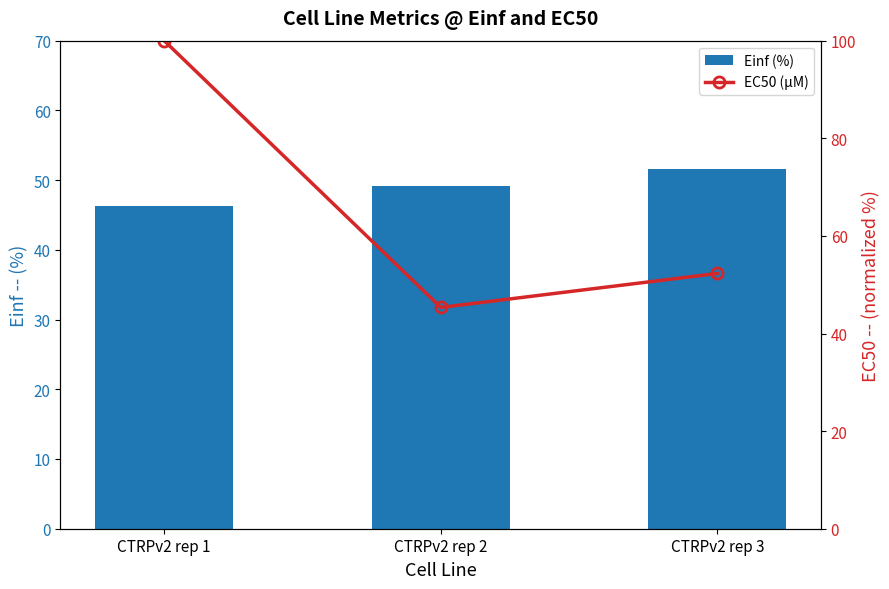

Are the bars horizontal?

No